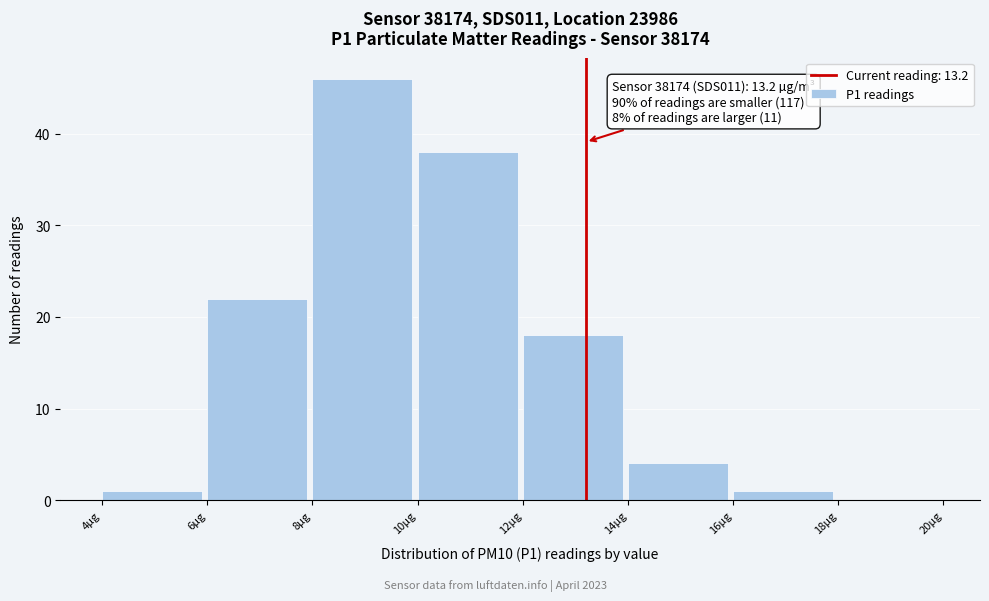

Over which range of the x-axis is the bar tallest?

8 to 10